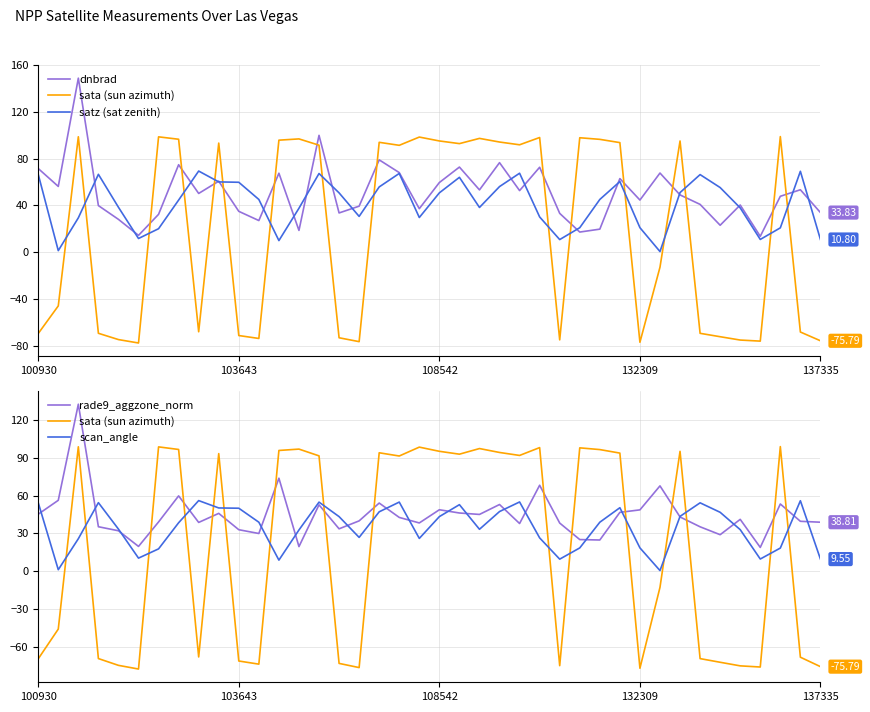

What is the difference between the highest and lowest values at 12?

87.0